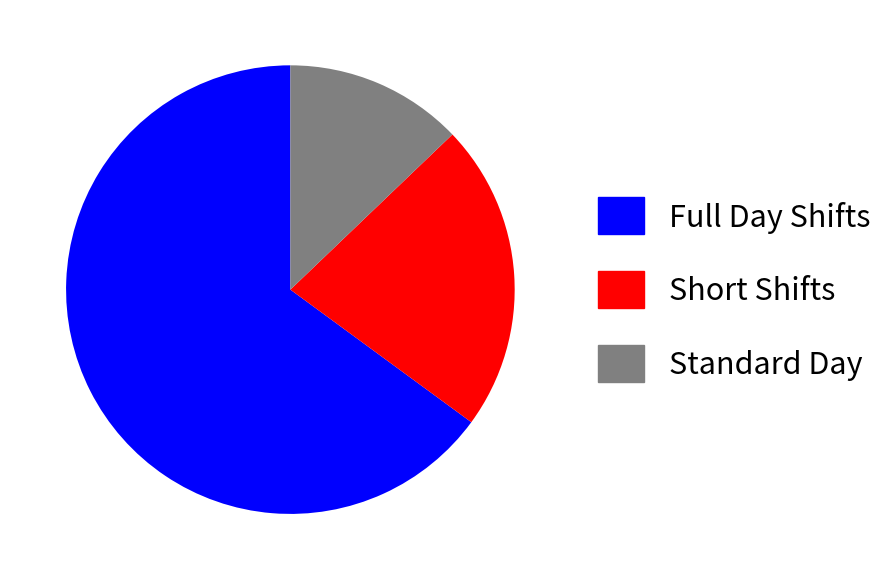

Is there any slice that represents more than half of the pie?

Yes